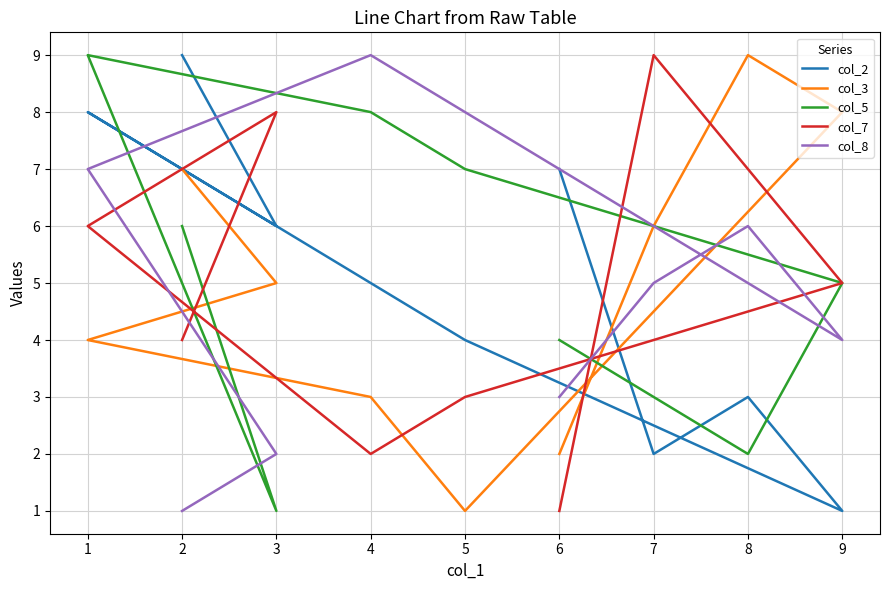

Which series has the largest range (max minus min)?

col_2